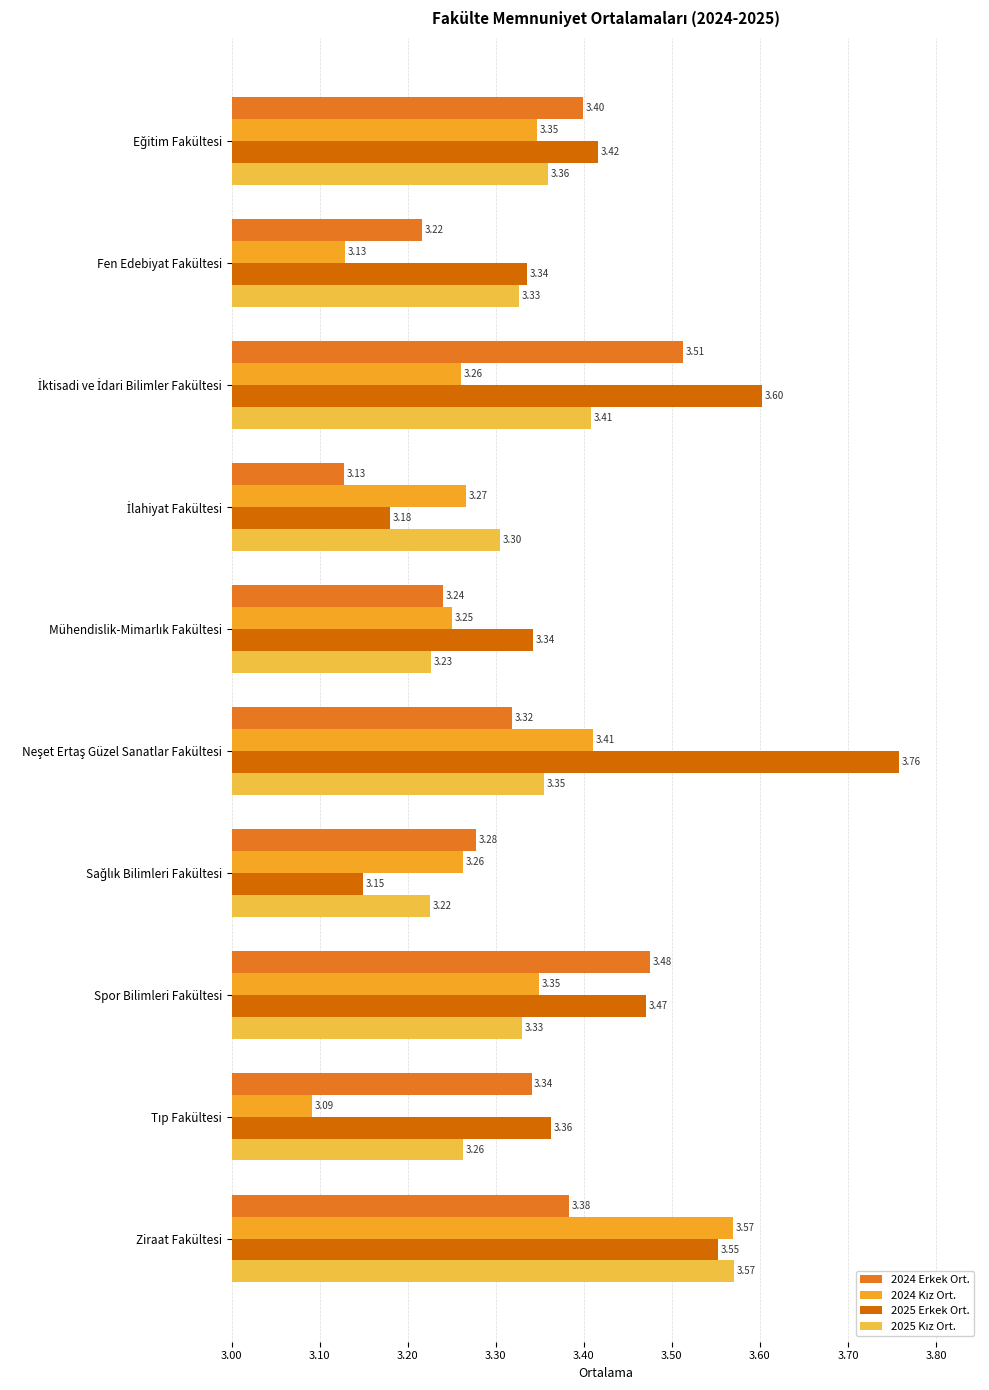

What is the difference between the maximum and minimum values in the 2025 Erkek Ort. series?

0.6